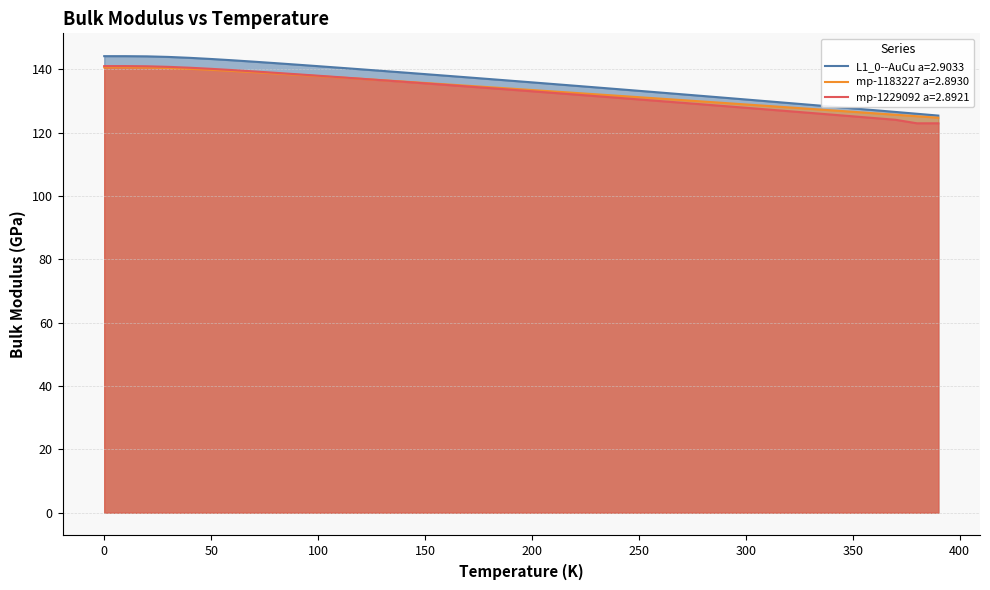

Reading left to right, what are all the values shown in this chart?

L1_0--AuCu a=2.9033: 144.1	144.1	144.0	143.9	143.6	143.2	142.8	142.4	141.9	141.4	141.0	140.5	140.0	139.5	139.0	138.4	137.9	137.4	136.9	136.4	135.8	135.3	134.8	134.2	133.7	133.2	132.6	132.1	131.5	131.0	130.4	129.9	129.3	128.8	128.2	127.6	127.1	126.5	125.9	125.4
mp-1183227 a=2.8930: 140.6	140.6	140.5	140.4	140.1	139.8	139.4	139.0	138.6	138.2	137.8	137.4	137.0	136.5	136.1	135.6	135.2	134.8	134.3	133.9	133.4	133.0	132.5	132.1	131.6	131.2	130.7	130.2	129.8	129.3	128.9	128.4	127.9	127.5	127.0	126.5	126.1	125.6	125.1	124.7
mp-1229092 a=2.8921: 141.0	141.0	140.9	140.7	140.5	140.1	139.7	139.3	138.9	138.4	137.9	137.5	137.0	136.5	136.0	135.5	135.0	134.5	134.0	133.5	133.0	132.5	132.0	131.5	131.0	130.5	129.9	129.4	128.9	128.3	127.8	127.3	126.7	126.2	125.7	125.1	124.6	124.0	122.9	122.9